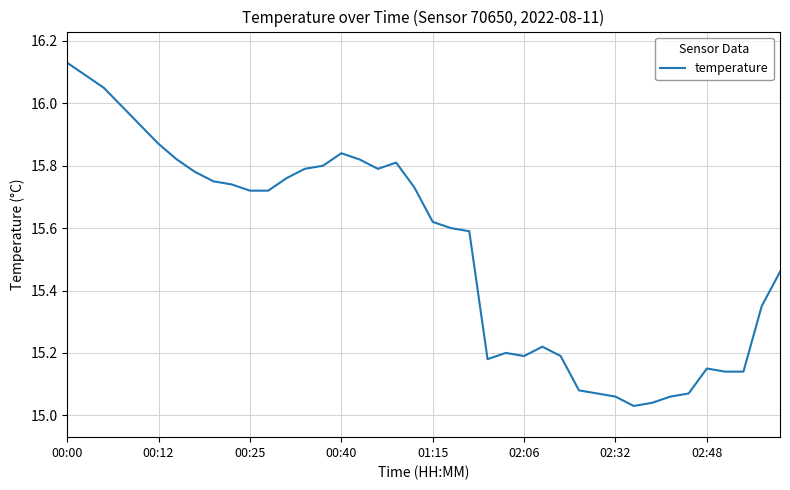

What is the difference between the maximum and minimum values?

1.1